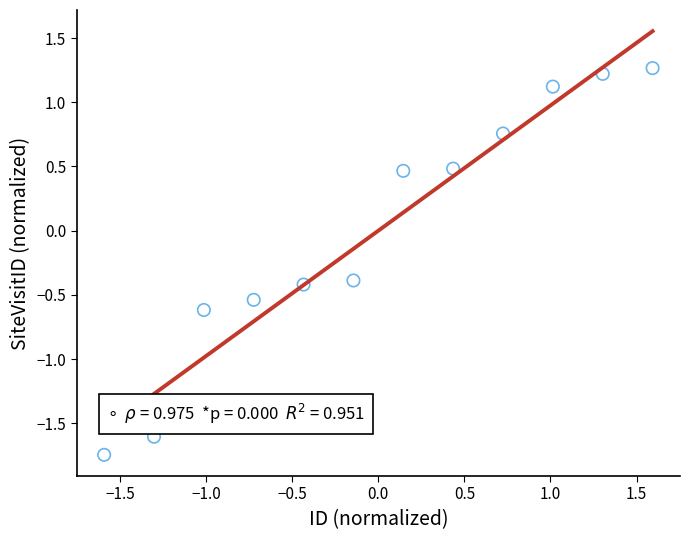

What is the range of Y values (max minus min)?

3.0